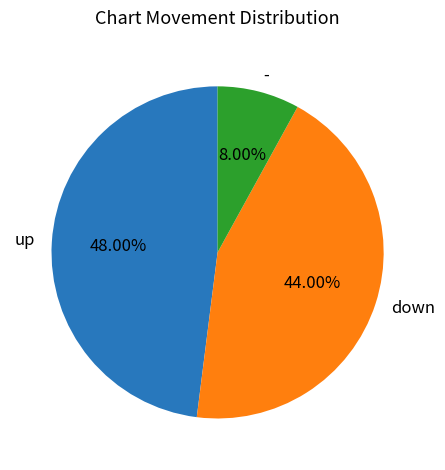

How many segments does this pie chart have?

3